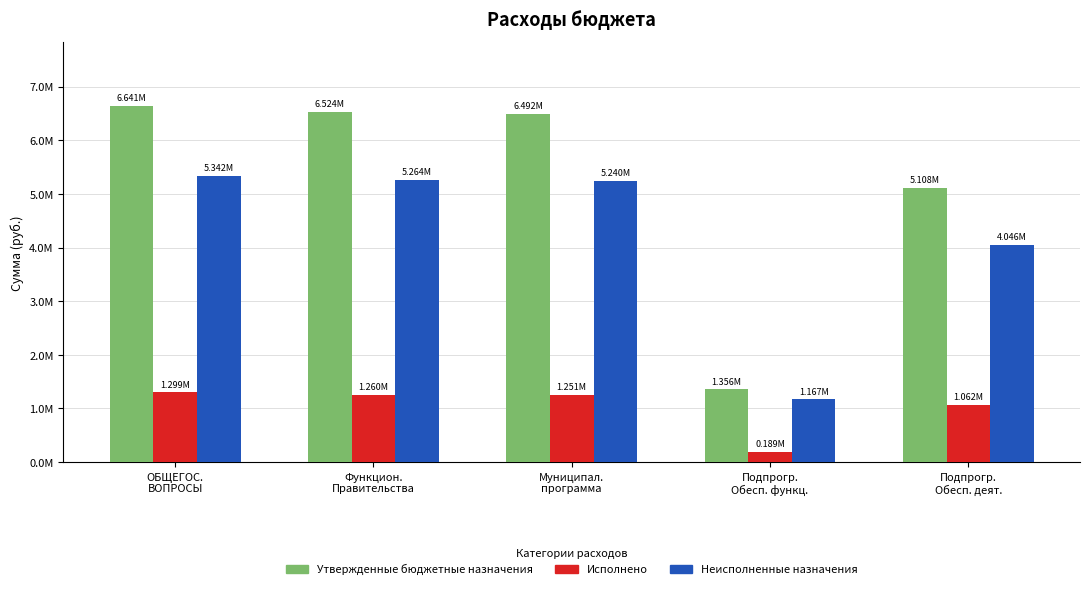

What is the difference between the highest and lowest values at Подпрогр.
Обесп. деят.?

4046304.3